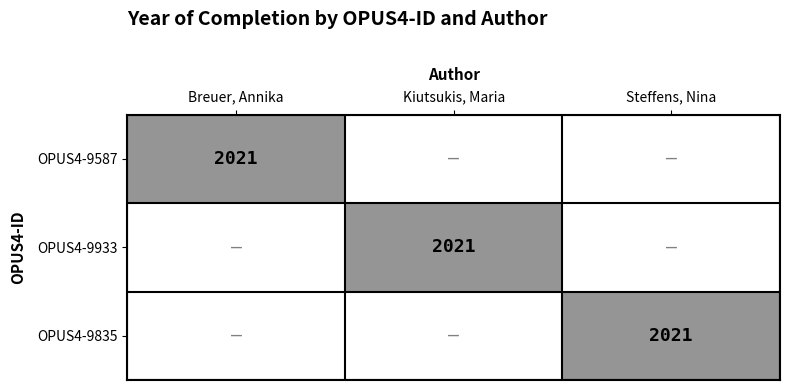

How many categories are shown in the chart?

3